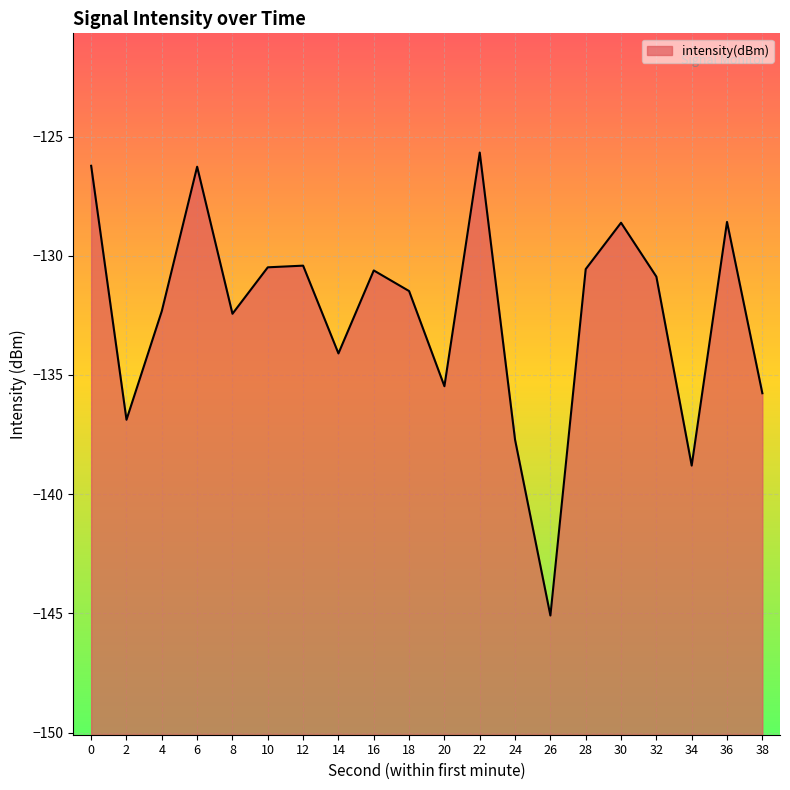

Reading left to right, transcribe all the data shown in this chart.

0=-126.2	2=-136.9	4=-132.3	6=-126.3	8=-132.4	10=-130.5	12=-130.4	14=-134.1	16=-130.6	18=-131.5	20=-135.5	22=-125.7	24=-137.7	26=-145.1	28=-130.6	30=-128.6	32=-130.9	34=-138.8	36=-128.6	38=-135.8